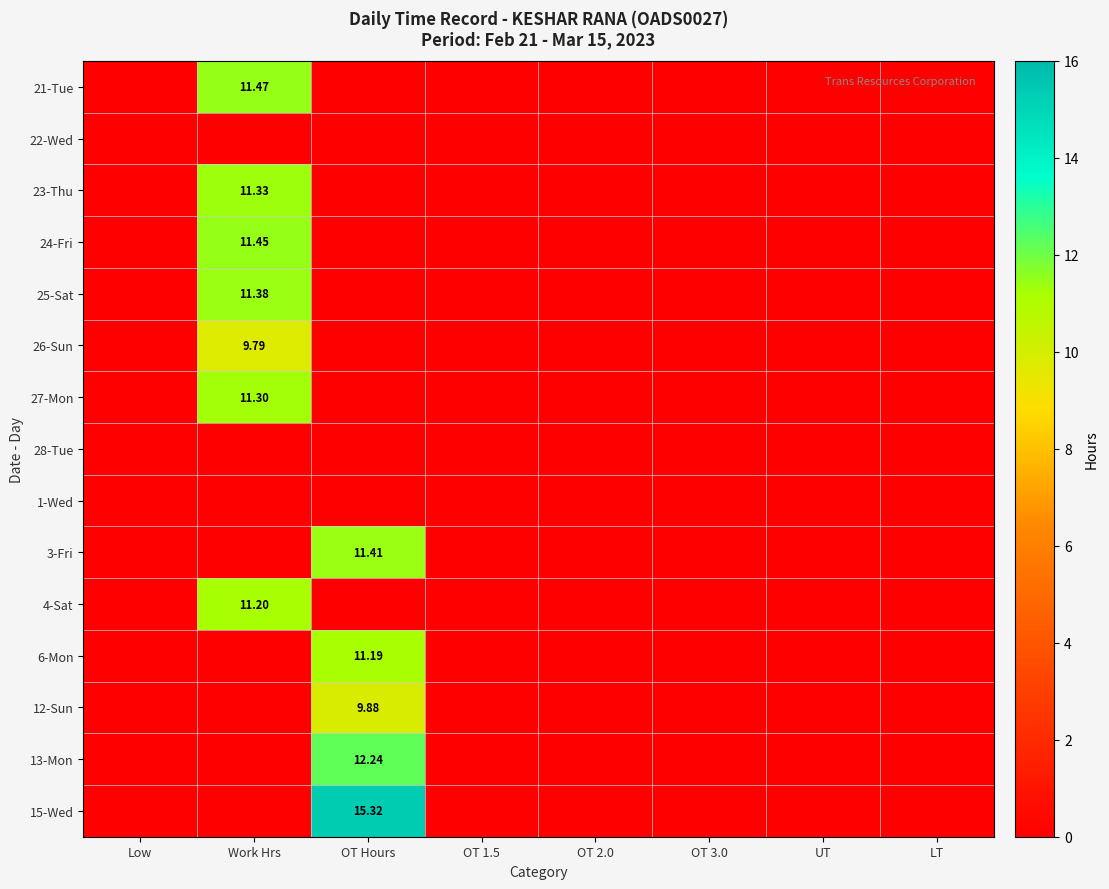

List the series in order of their peak value, highest first.

15-Wed, 13-Mon, 21-Tue, 24-Fri, 3-Fri, 25-Sat, 23-Thu, 27-Mon, 4-Sat, 6-Mon, 12-Sun, 26-Sun, 22-Wed, 28-Tue, 1-Wed